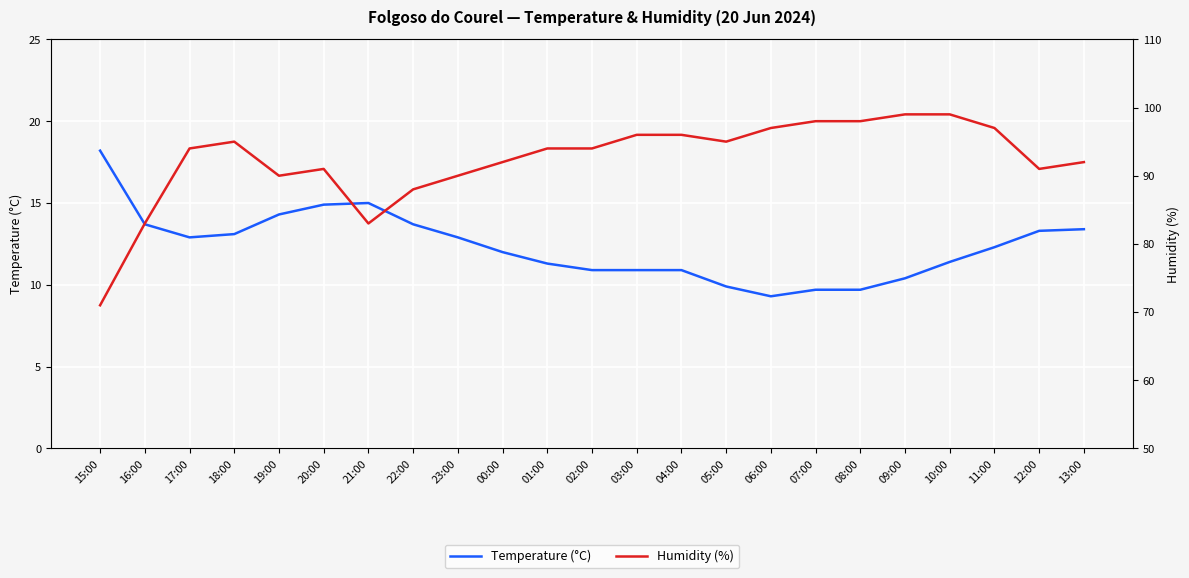

Which series changed the most between 01:00 and 04:00?

Humidity (%)